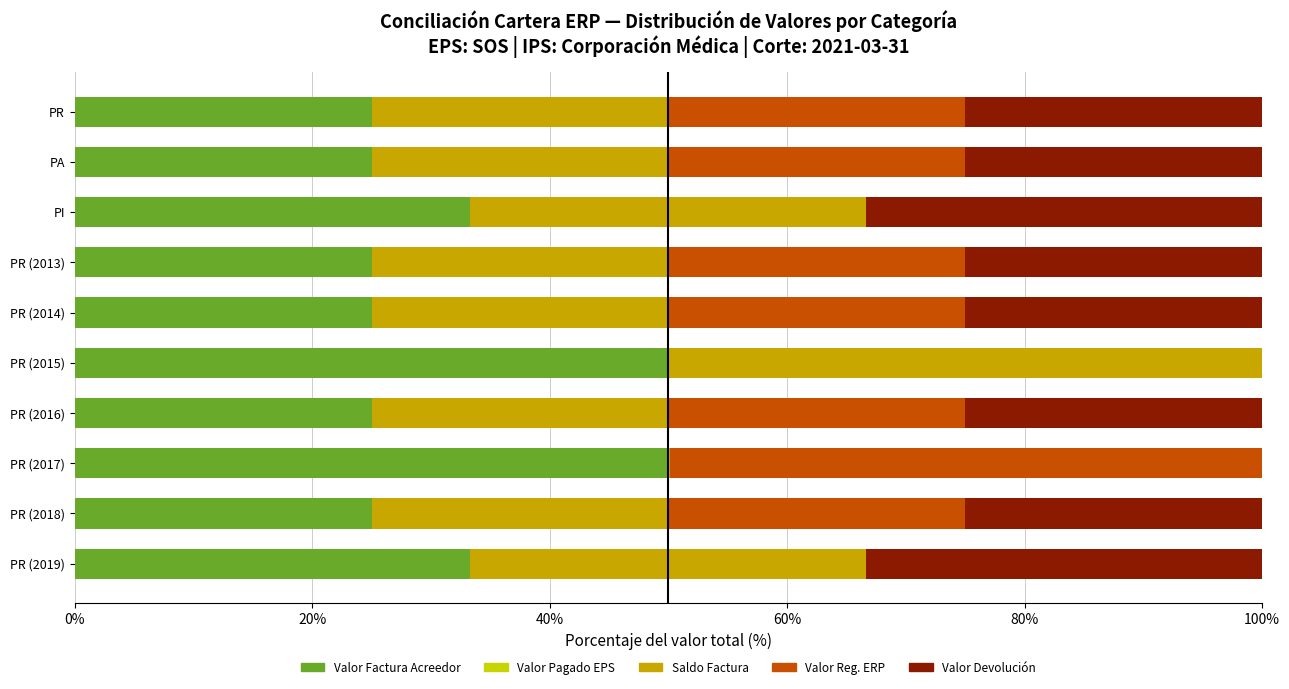

What is the sum of all Valor Factura Acreedor values?

316.5